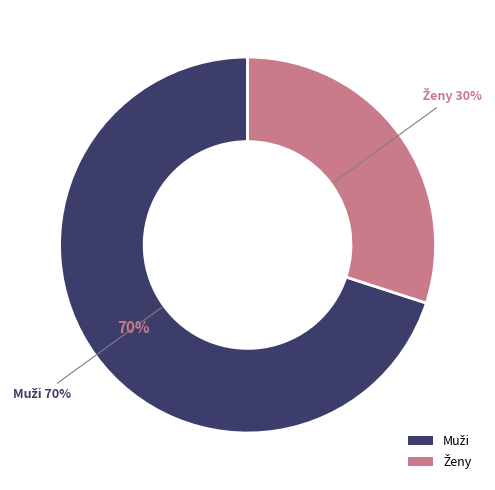

Which slice is the largest?

Muži